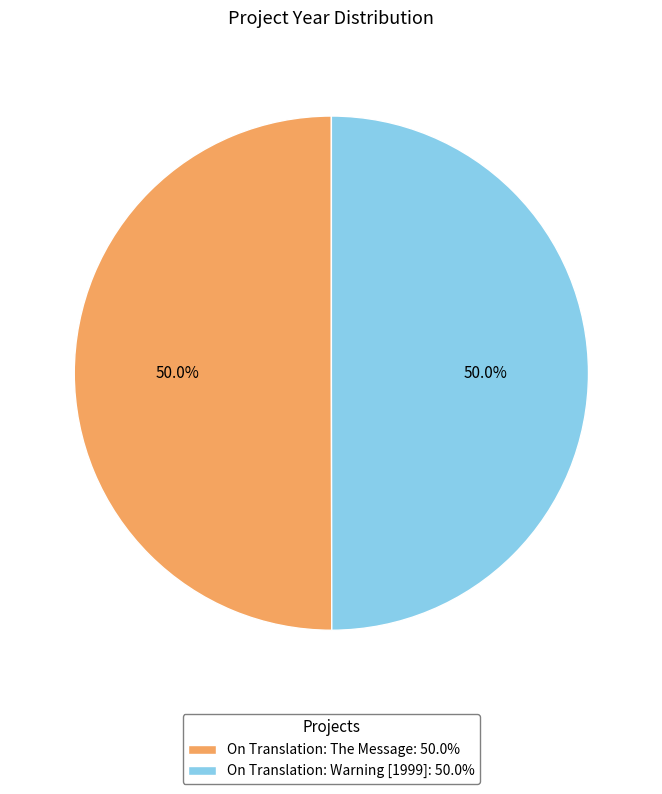

To the nearest percent, what percentage of the pie is On Translation: Warning [1999]?

50%